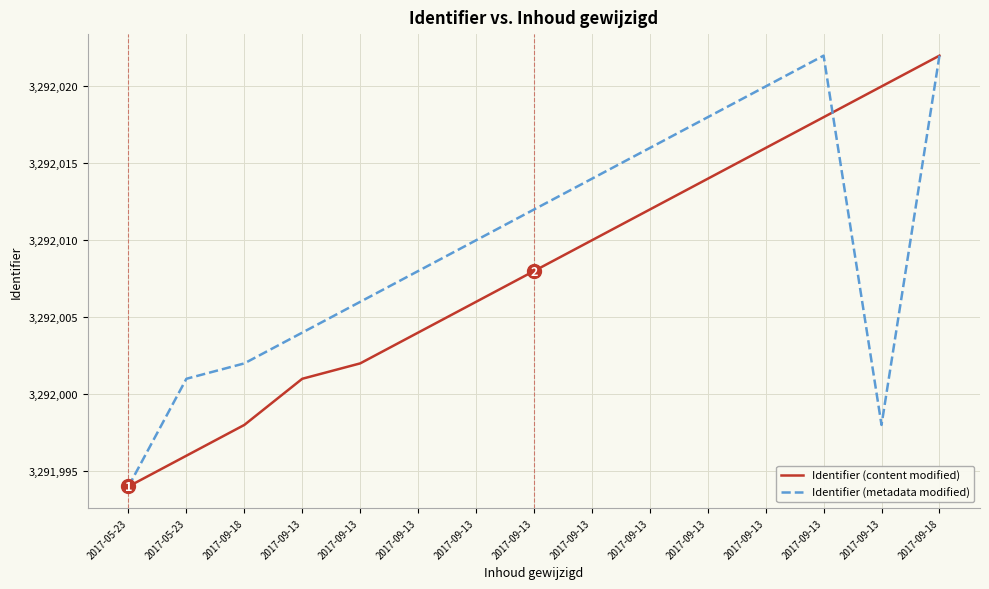

List the labels in order of Identifier (metadata modified) value, smallest first.

2017-05-23, 2017-09-13, 2017-05-23, 2017-09-18, 2017-09-13, 2017-09-13, 2017-09-13, 2017-09-13, 2017-09-13, 2017-09-13, 2017-09-13, 2017-09-13, 2017-09-13, 2017-09-13, 2017-09-18